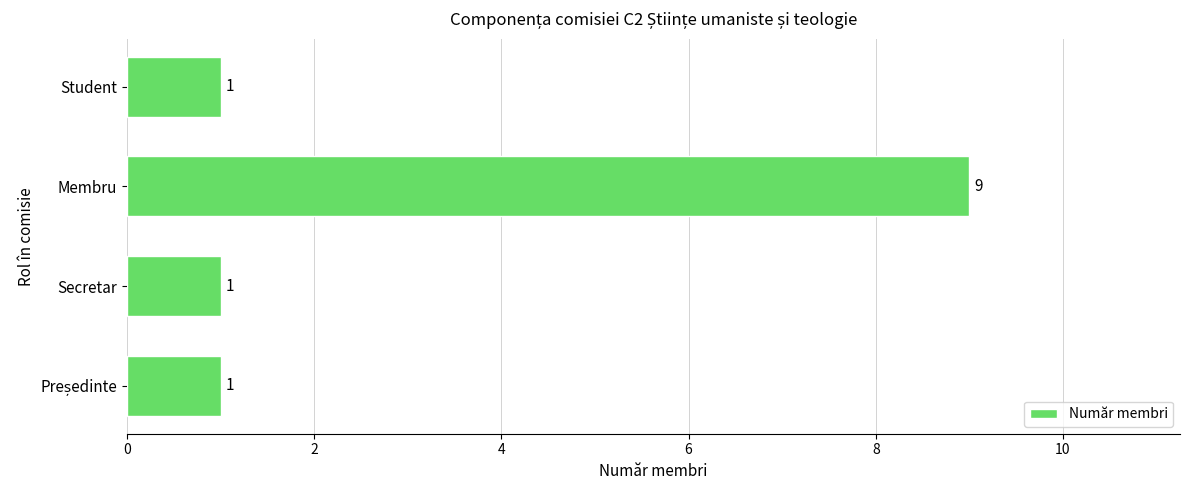

How many values exceed 1?

1